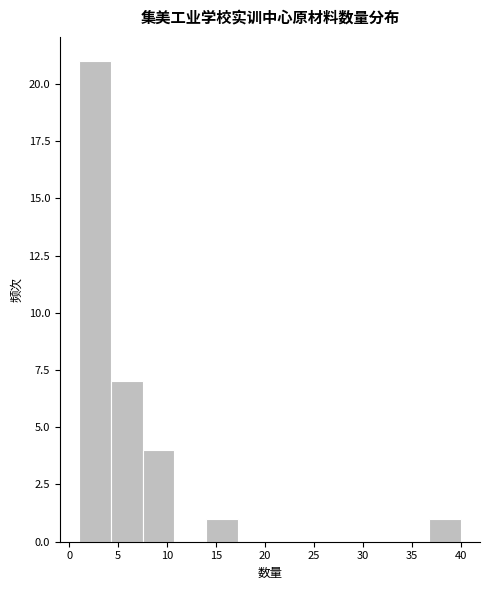

Which range on the x-axis has the tallest bar?

1.00 to 4.25